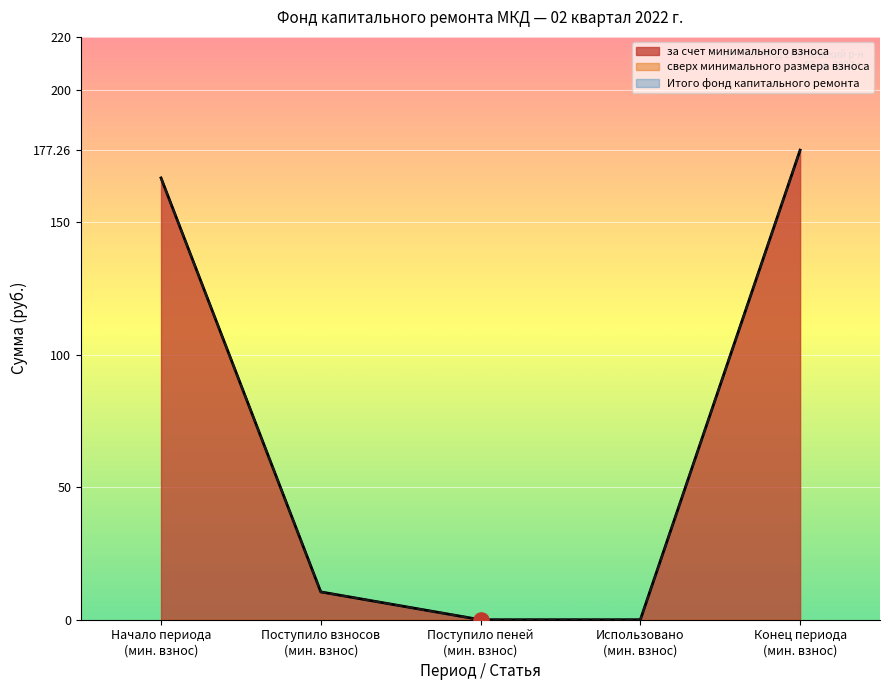

Which series has the widest spread of Y values?

за счет минимального взноса